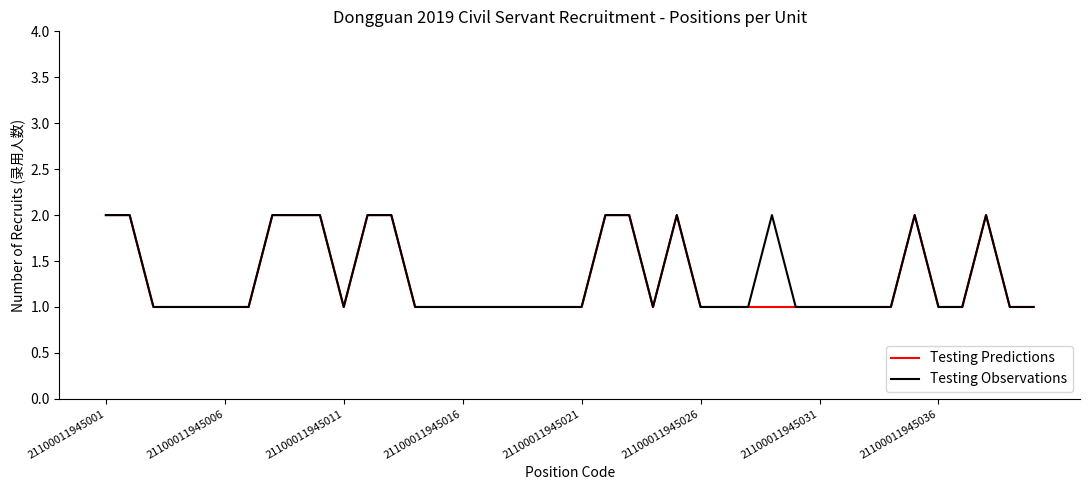

In Testing Predictions, how many points are higher than both neighbors (excluding endpoints)?

3